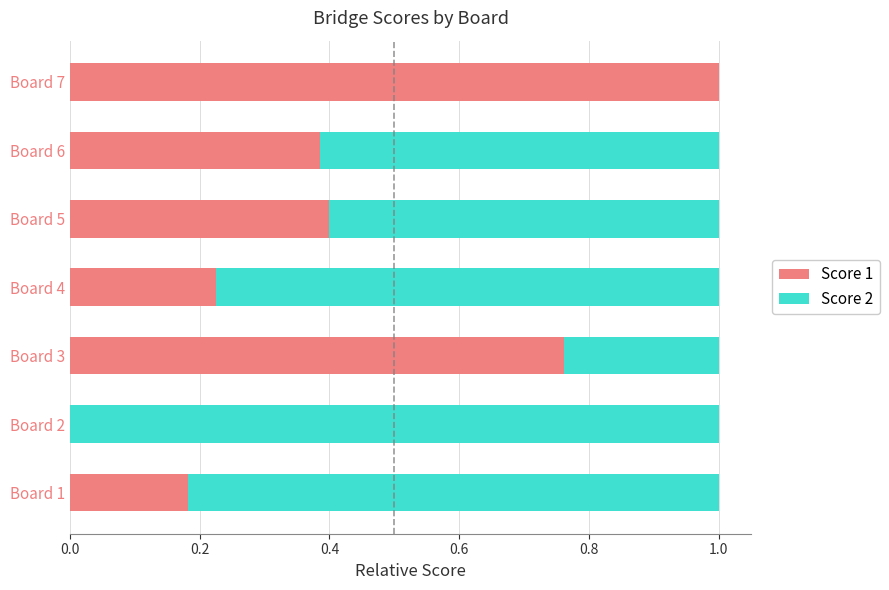

Which category has the highest value in the Score 1 series?

Board 7